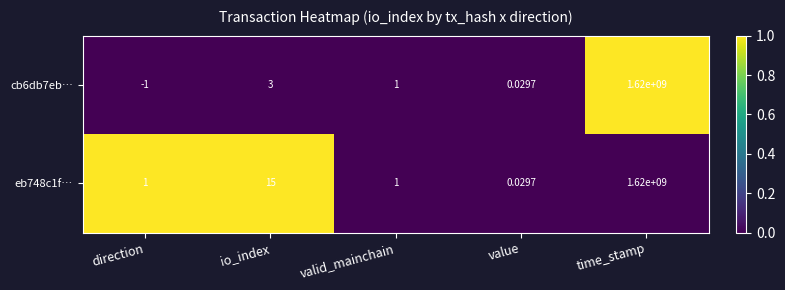

Which category has the highest value in the cb6db7eb… series?

time_stamp